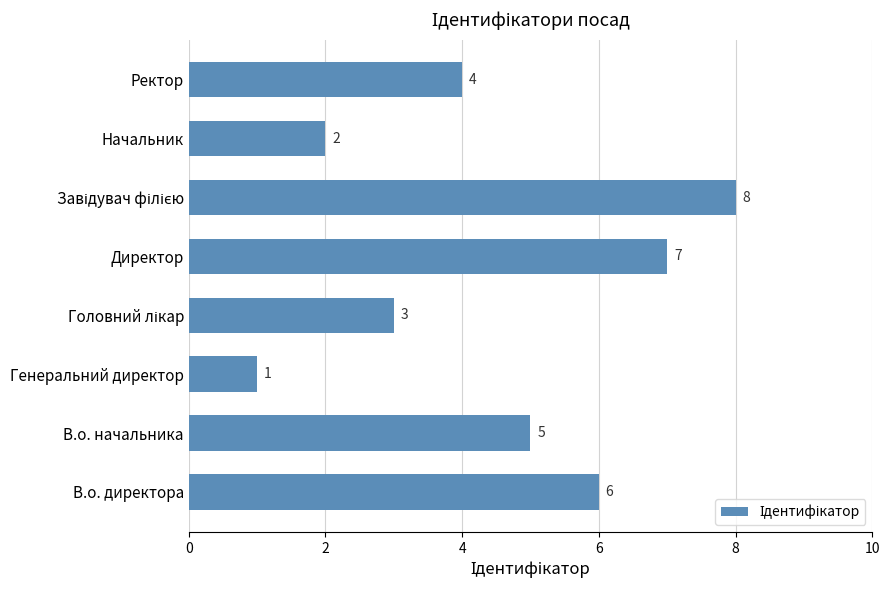

Is it true that the value at Ректор is 7?

False